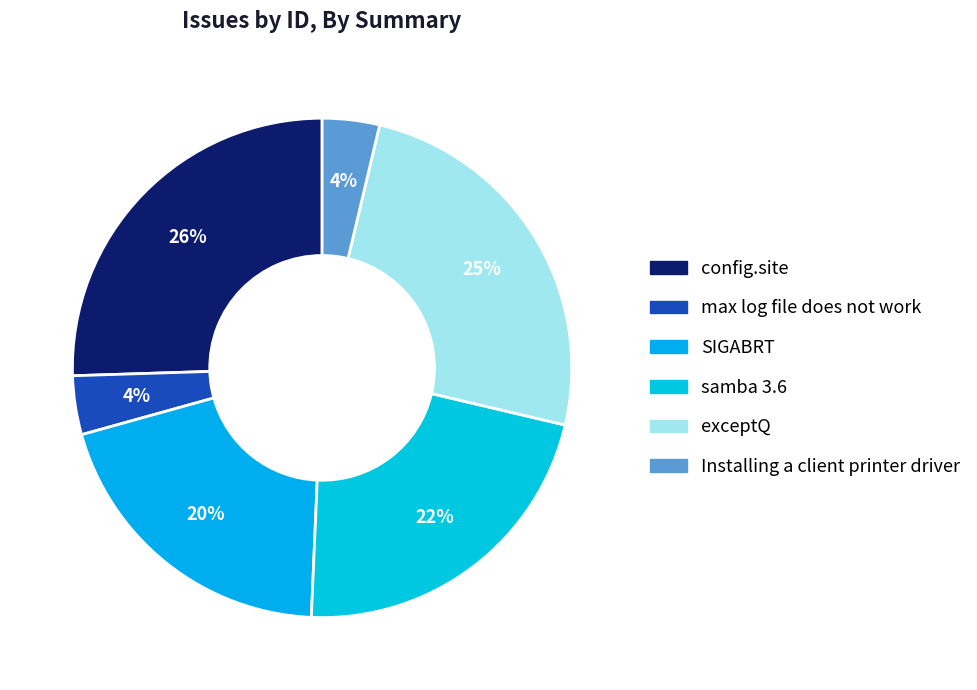

What percentage do SIGABRT and Installing a client printer driver together represent?

23.7%